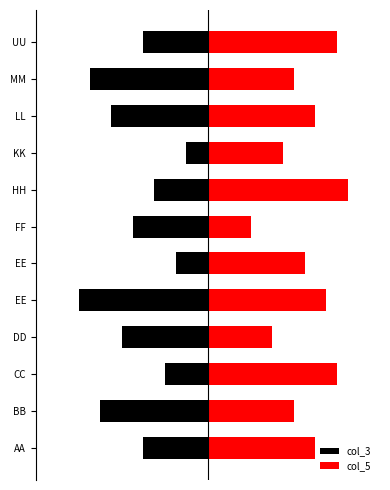

What is the minimum value for col_3?

-0.6